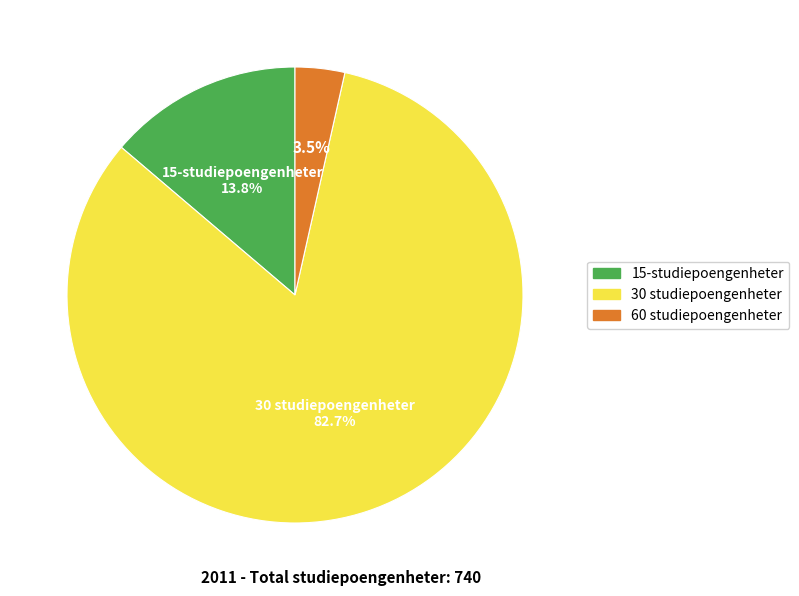

Which has a higher value, 30 studiepoengenheter or 15-studiepoengenheter?

30 studiepoengenheter